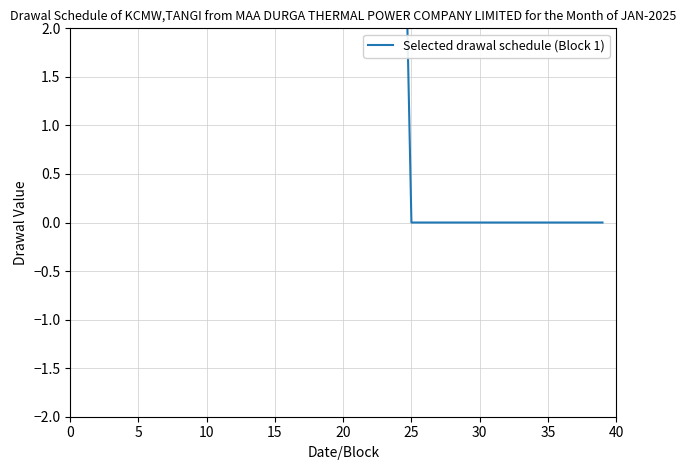

Reading left to right, list all the values displayed in this chart.

6.8	6.8	6.8	6.8	6.8	6.8	6.8	6.8	6.8	6.8	6.8	6.8	6.8	6.8	6.8	6.8	6.8	6.8	6.8	6.8	6.8	6.8	6.8	6.8	0.0	0.0	0.0	0.0	0.0	0.0	0.0	0.0	0.0	0.0	0.0	0.0	0.0	0.0	0.0